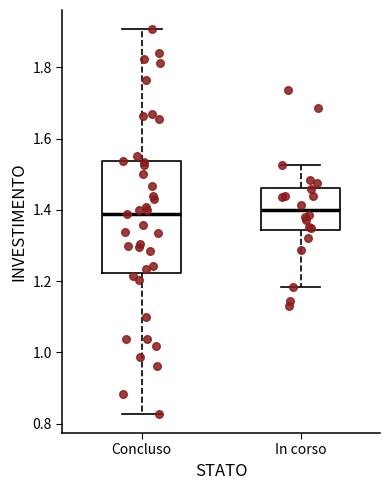

Reading left to right, transcribe this box plot: for each box, give where its median line is, the range the box spans, and where its two whiskers end, as read against the y-axis. The values are not printed on the chart, so give them approximately, as read against the axis.

Concluso: median 1.38, box 1.22 to 1.54, whiskers 0.82 to 1.90
In corso: median 1.40, box 1.34 to 1.46, whiskers 1.18 to 1.52